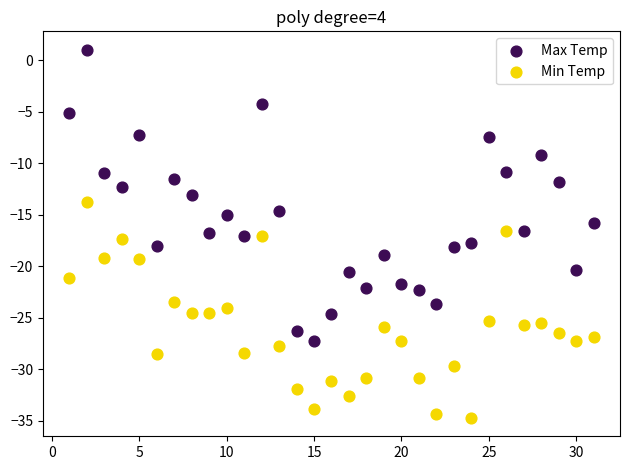

What is the X range (max minus min) for the scatter plot?

30.0